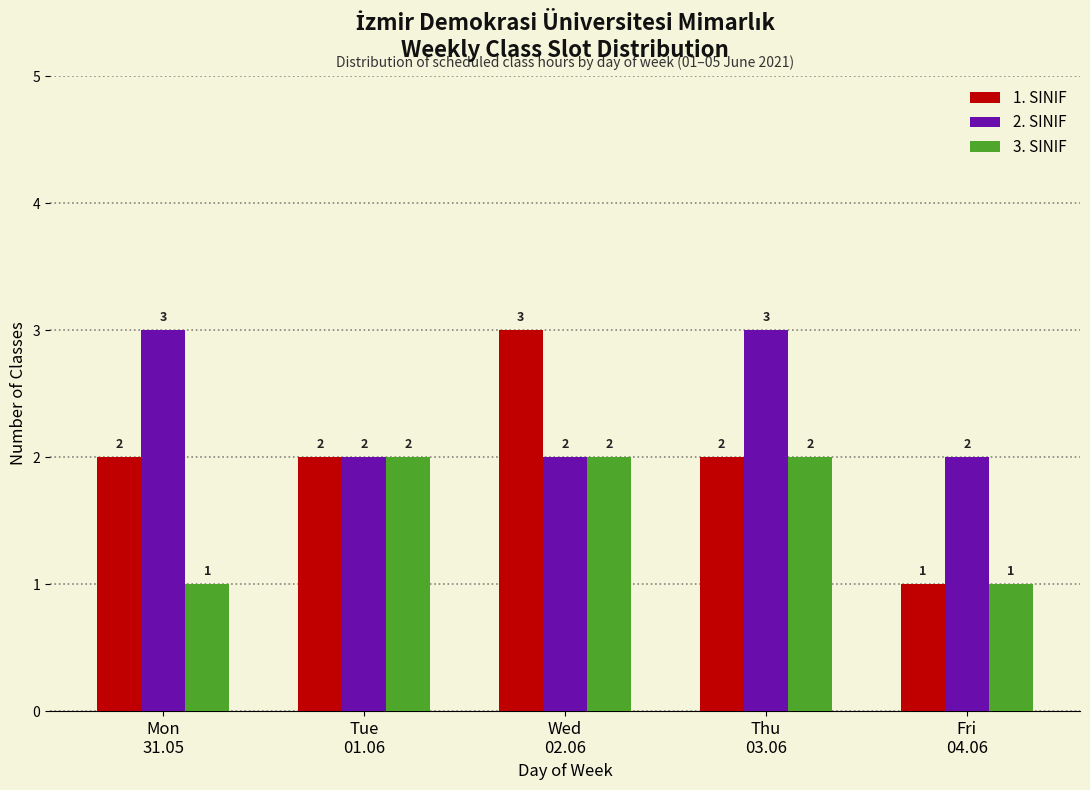

Reading left to right, what are all the values shown in this chart?

1. SINIF: 2	2	3	2	1
2. SINIF: 3	2	2	3	2
3. SINIF: 1	2	2	2	1